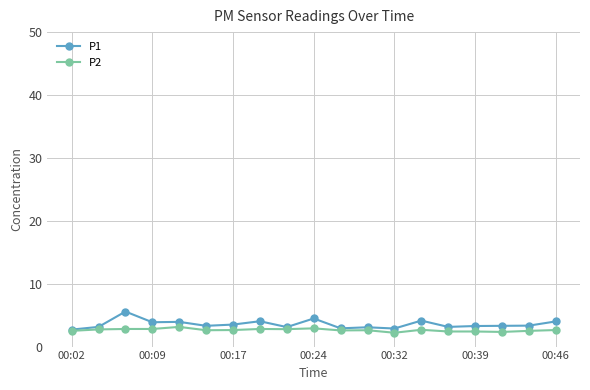

Rank the series by their maximum value, from lowest to highest.

P2, P1